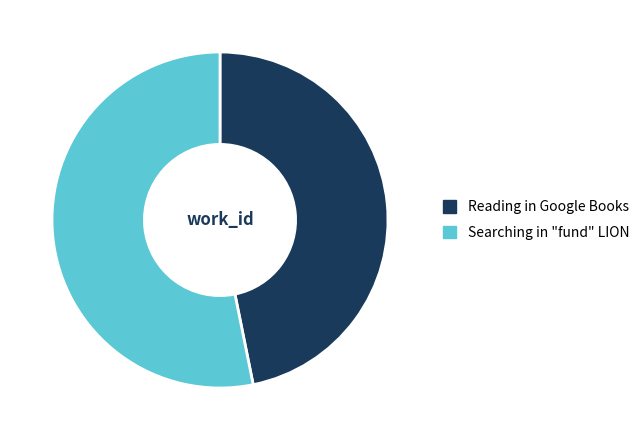

Is it true that Reading in Google Books is 35% of the pie?

False